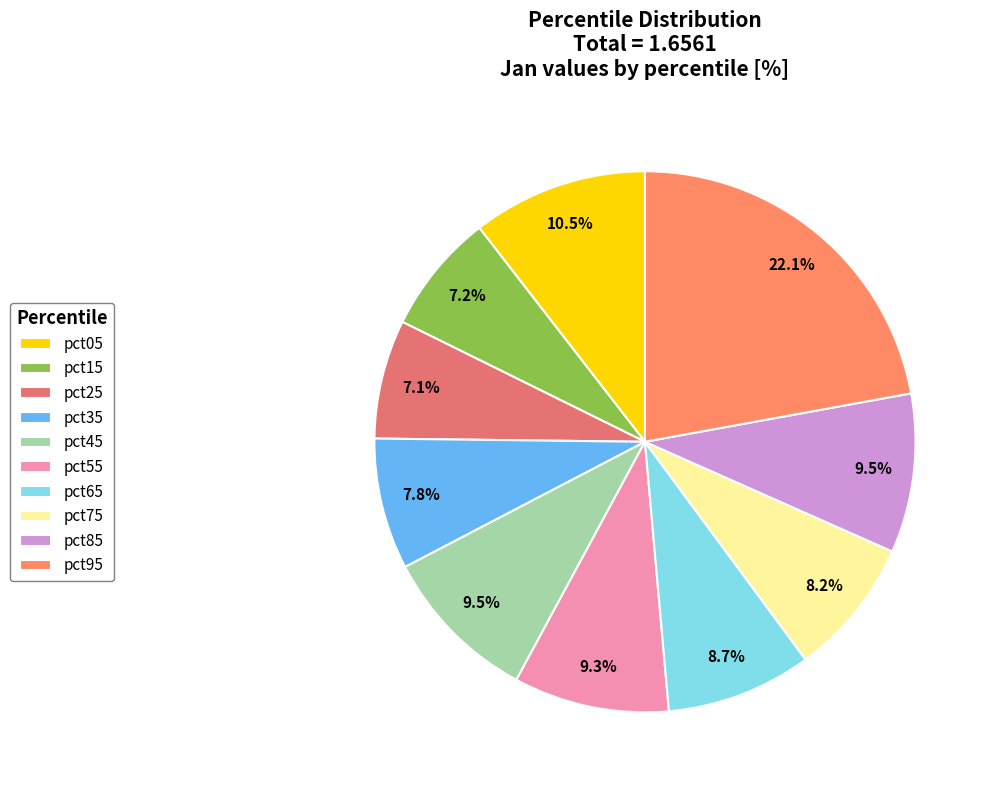

Which has a higher value, pct95 or pct15?

pct95